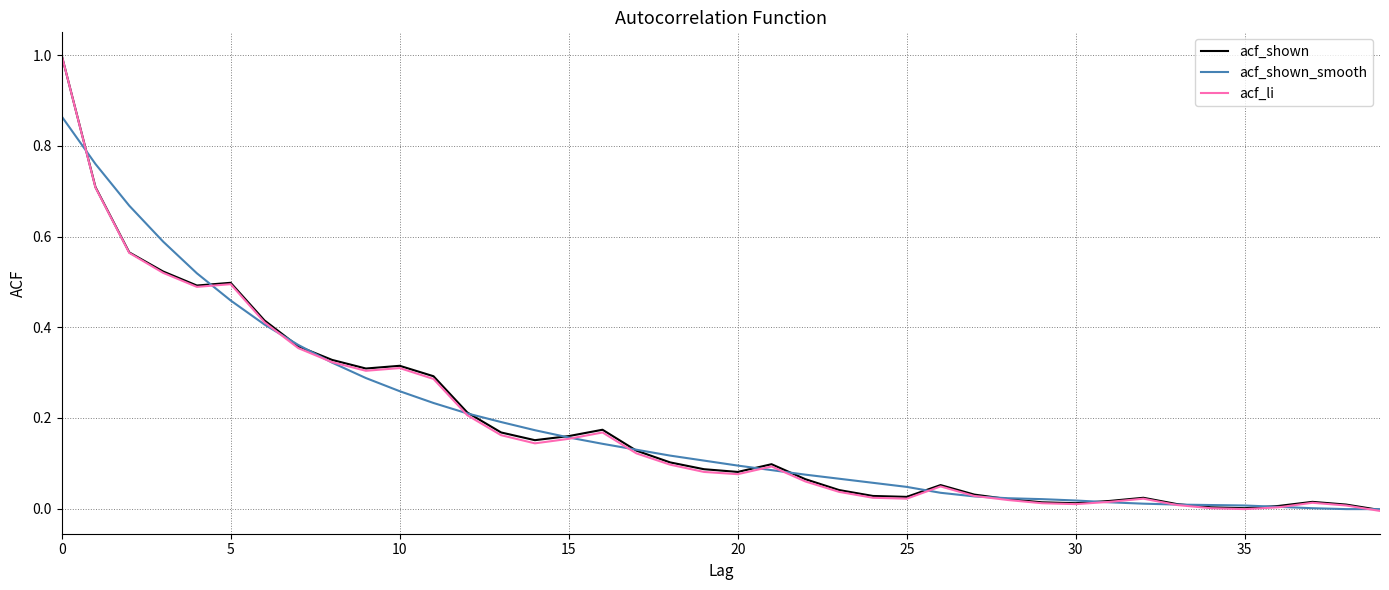

What are all the series names shown in the legend?

acf_shown, acf_shown_smooth, acf_li